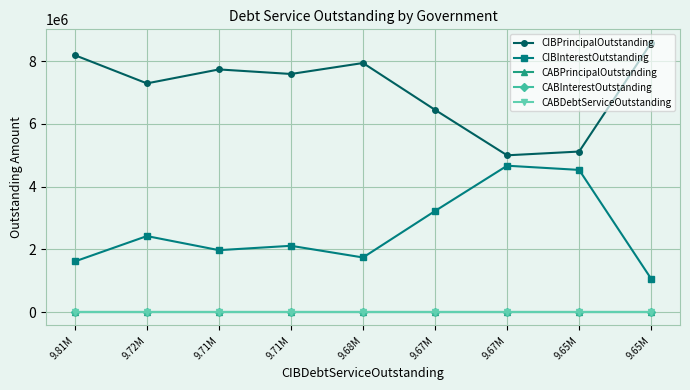

Does the chart have visible grid lines?

Yes